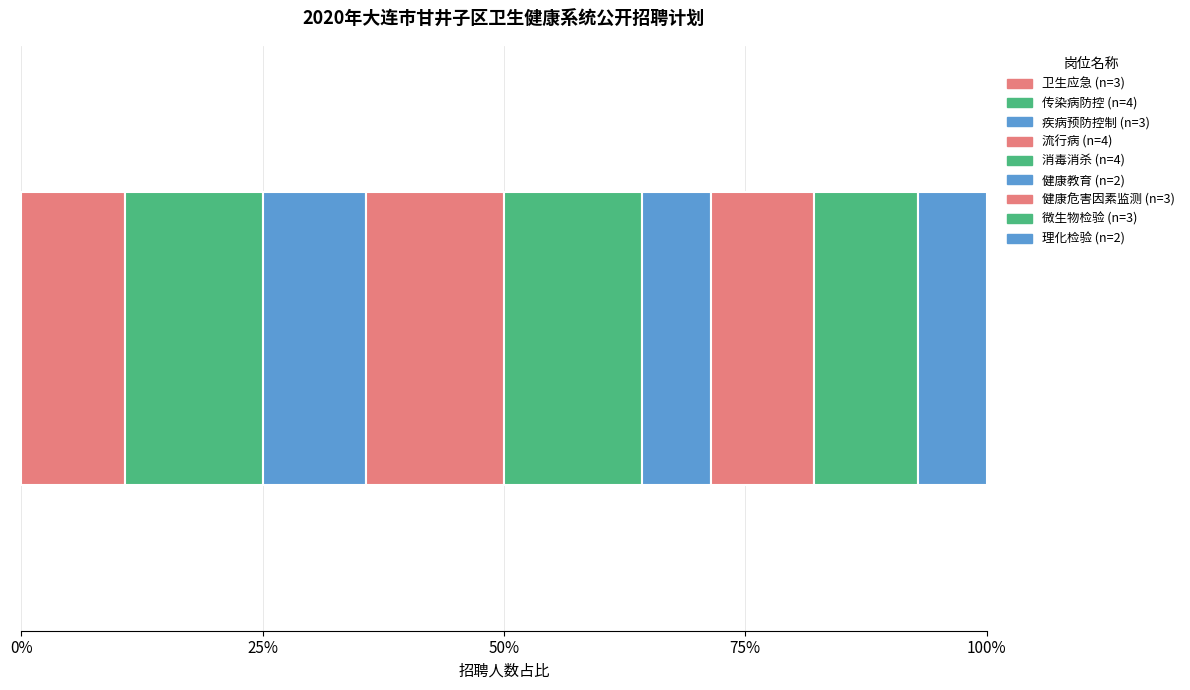

Is it true that the value at 消毒消杀 is 3?

False